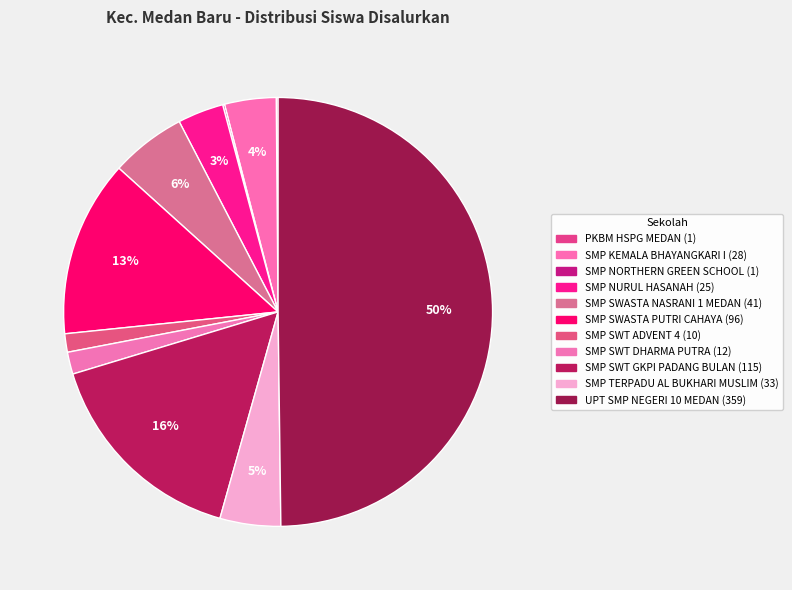

Does SMP SWASTA PUTRI CAHAYA account for over 50% of the chart?

No